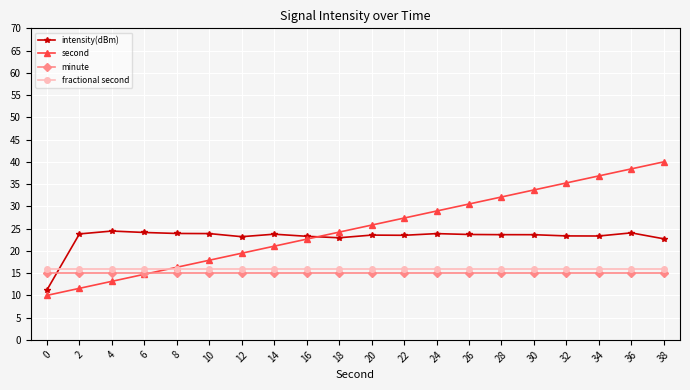

Does the chart display data point markers on the line(s)?

Yes